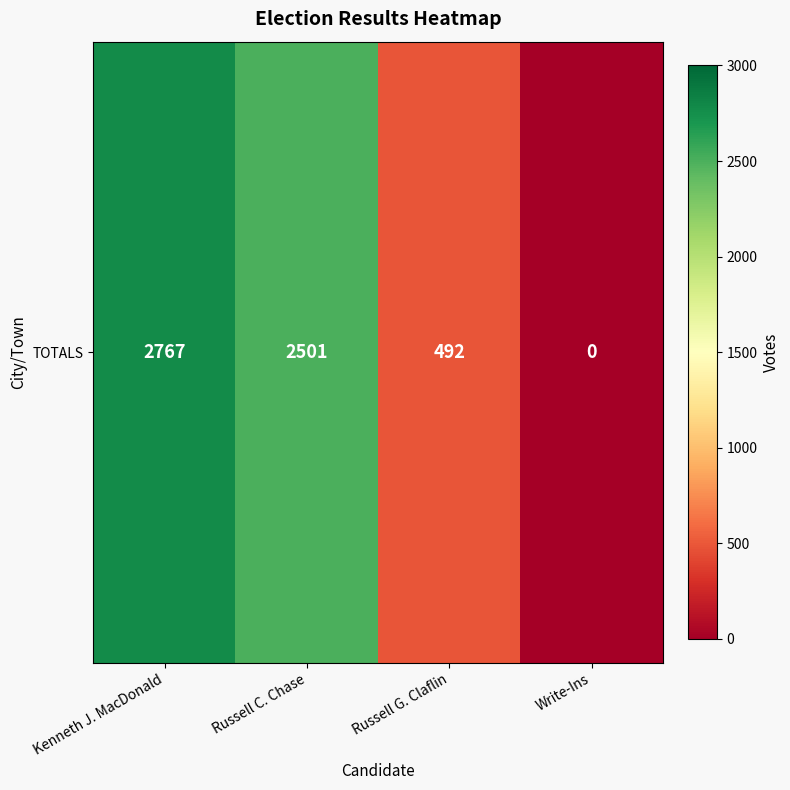

What is the difference between the values at Russell C. Chase and Kenneth J. MacDonald?

266